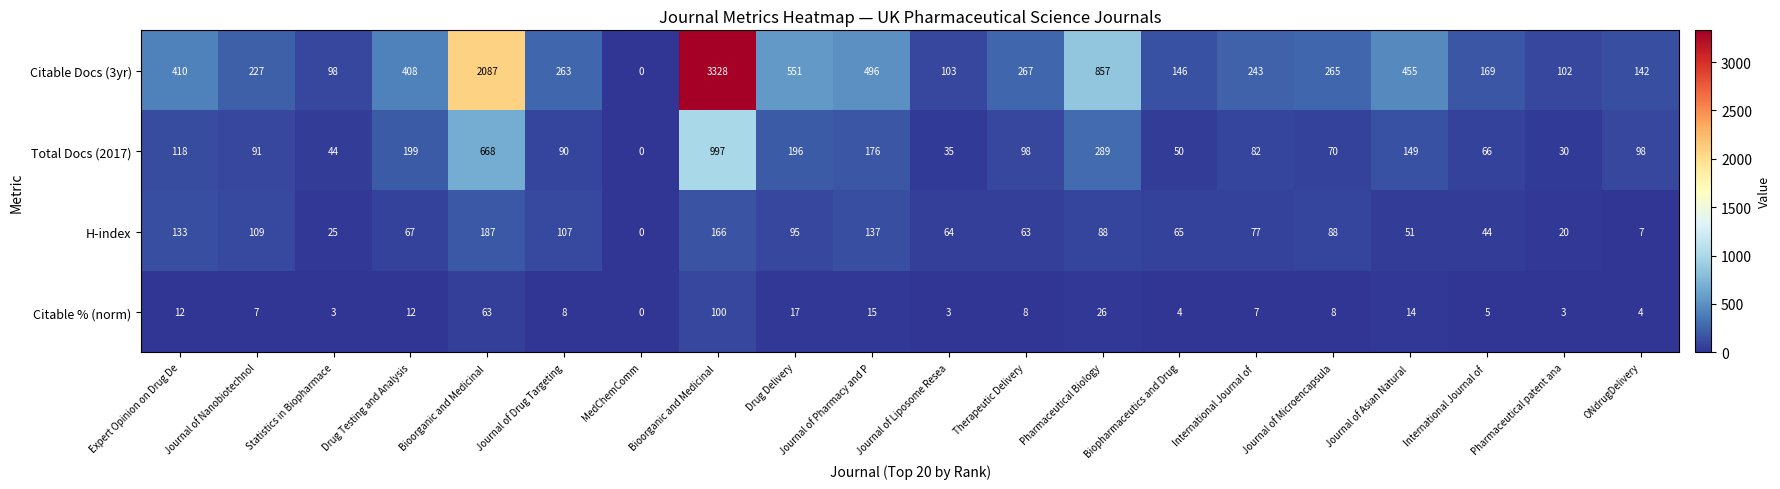

How many positive values does the Citable % (norm) series have?

19